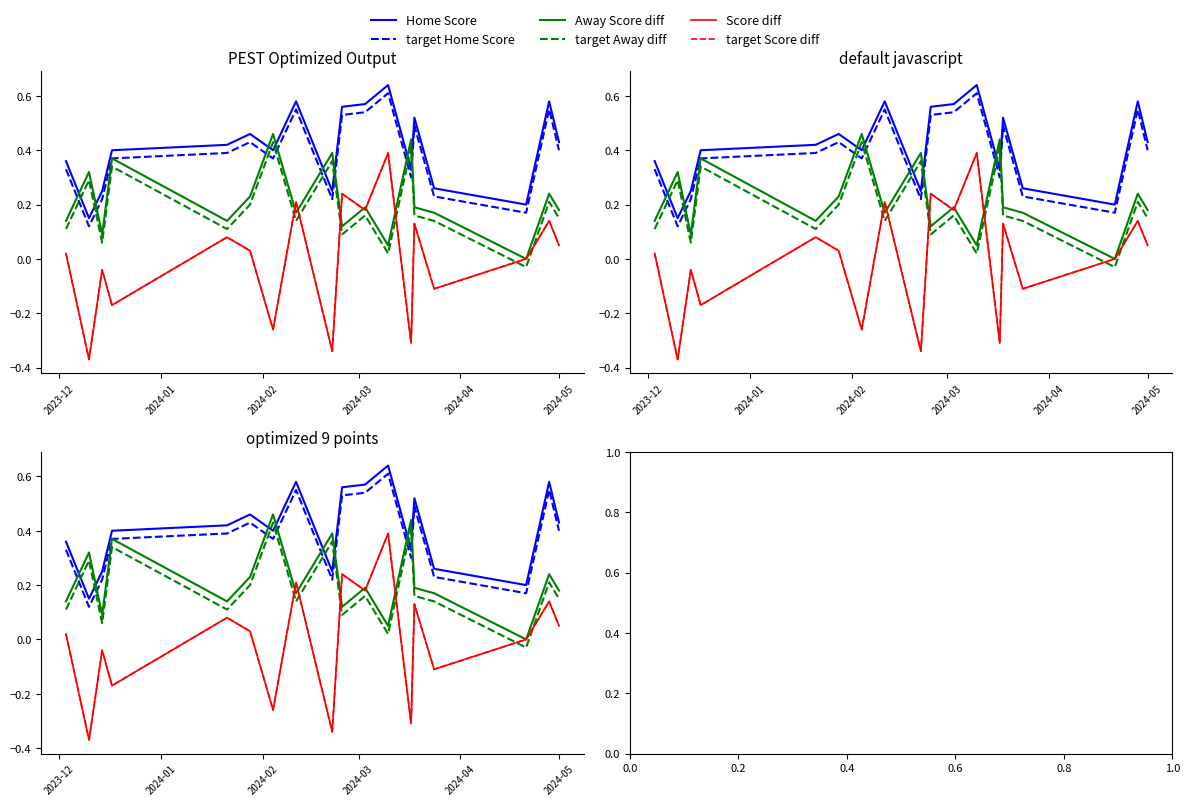

True or false: Home Score and target Home Score intersect in this chart.

False